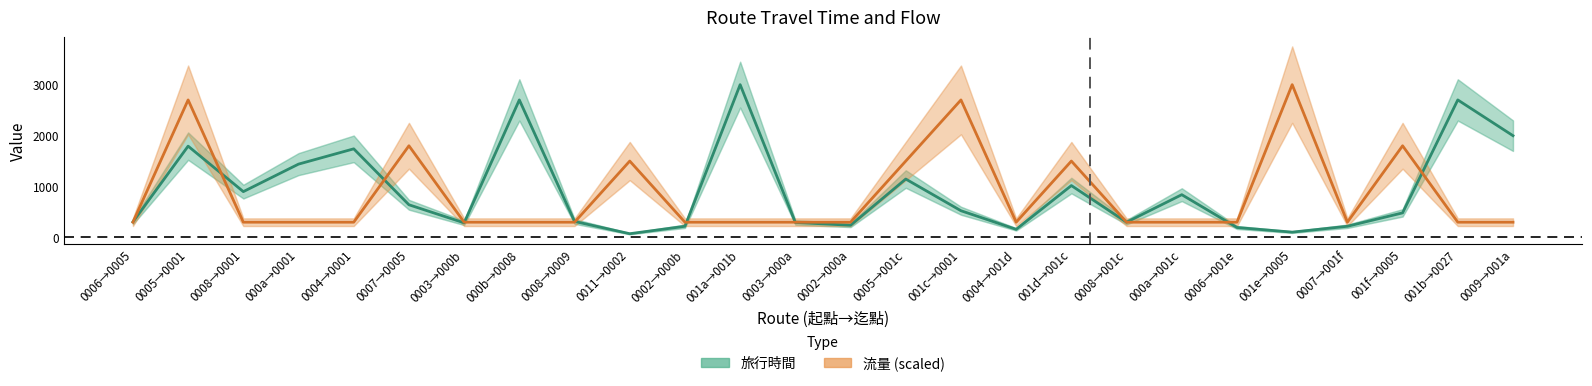

How many values in the 流量 (scaled) series exceed 300?

8